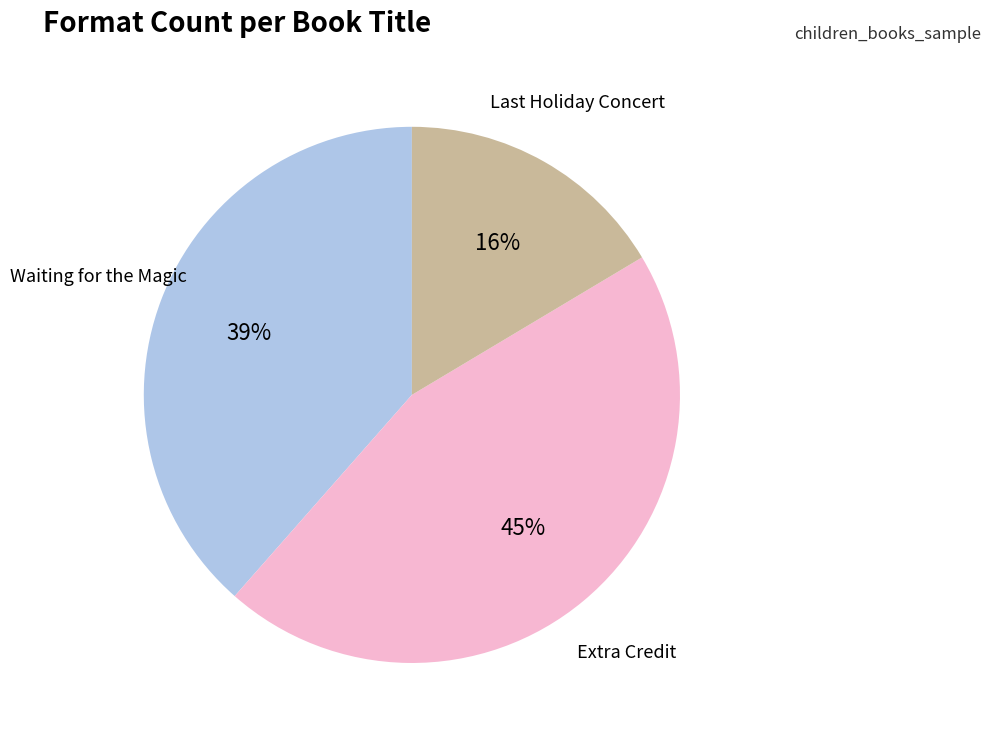

What is the ratio of the value at Extra Credit to the value at Waiting for the Magic?

1.2